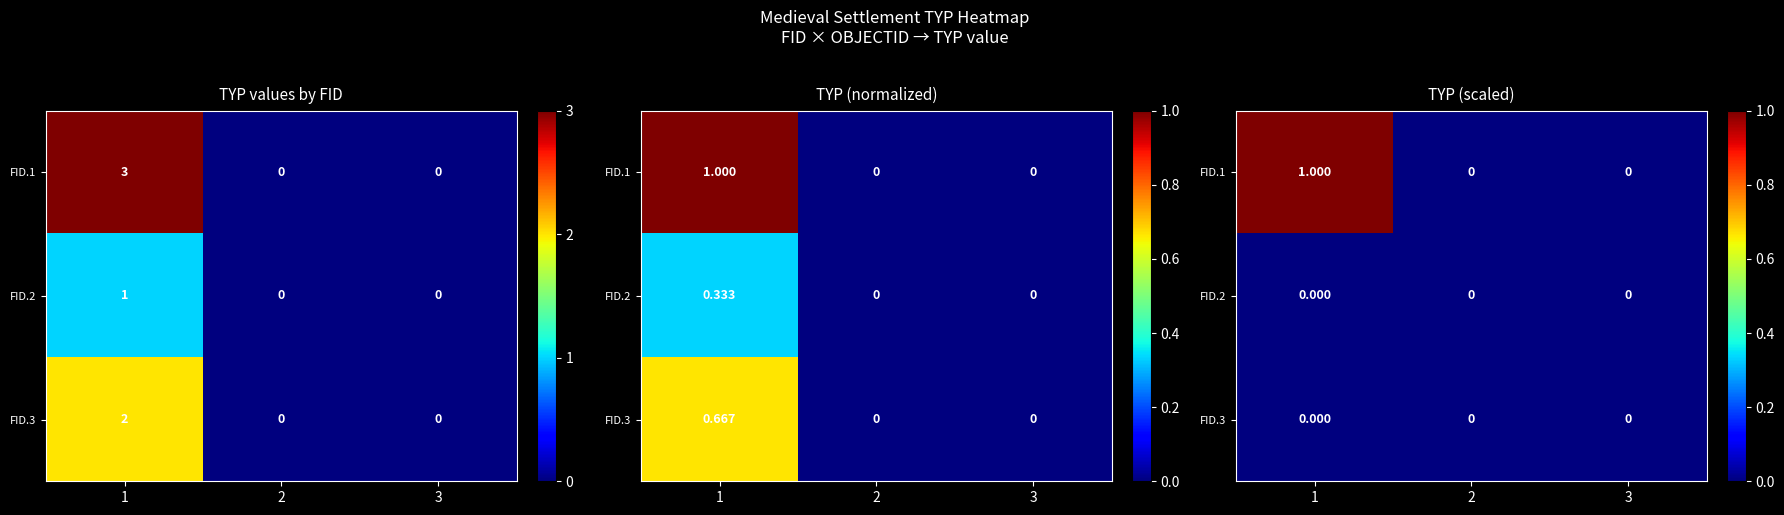

At which label is FID.1 closest to 0?

2